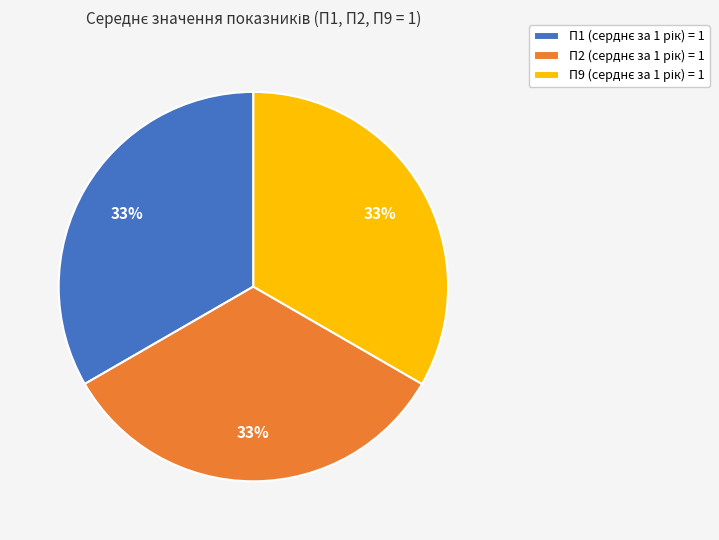

Does any single category account for the majority?

No